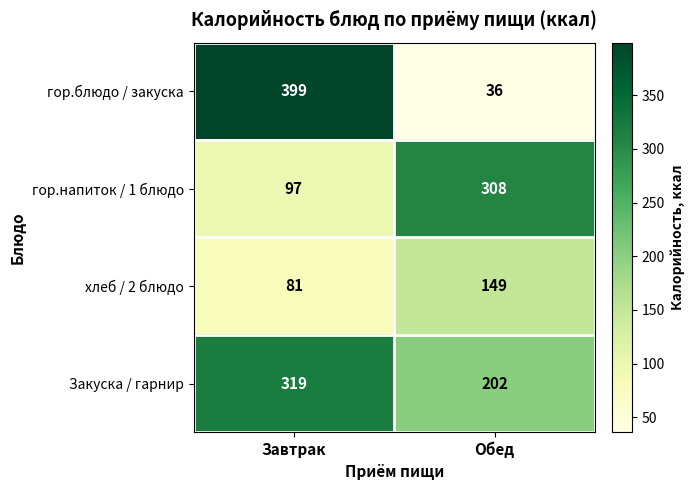

What is the maximum value shown in the chart?

399